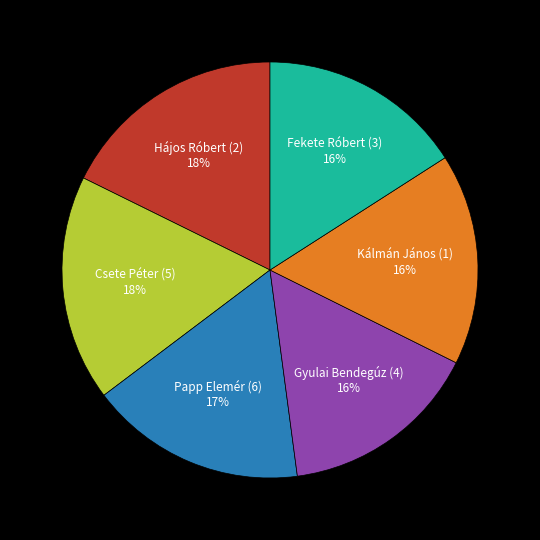

To the nearest percent, what is the combined percentage of Fekete Róbert (3) and Kálmán János (1)?

32%